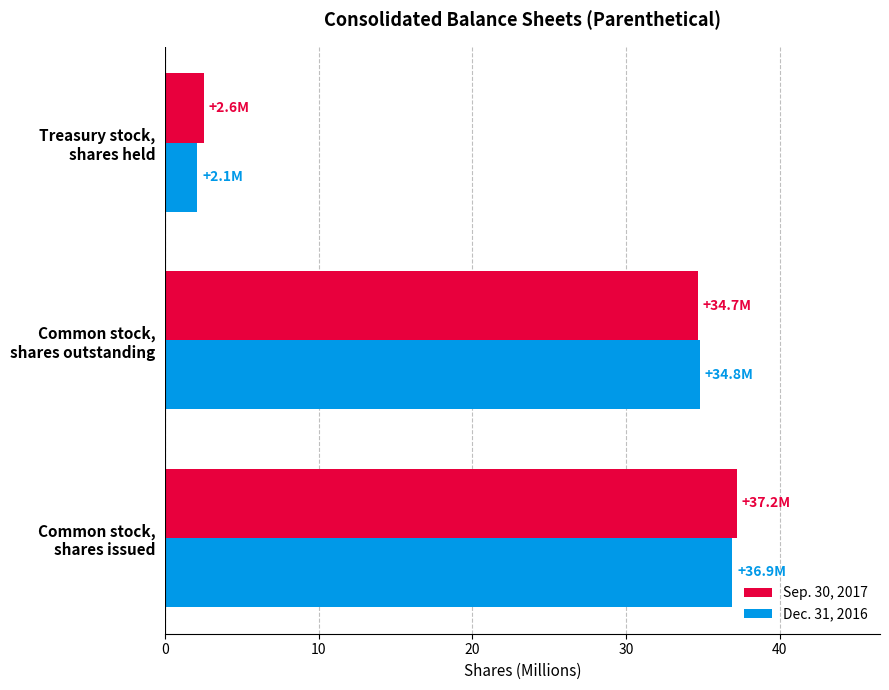

Rank the series by their average value, from lowest to highest.

Dec. 31, 2016, Sep. 30, 2017